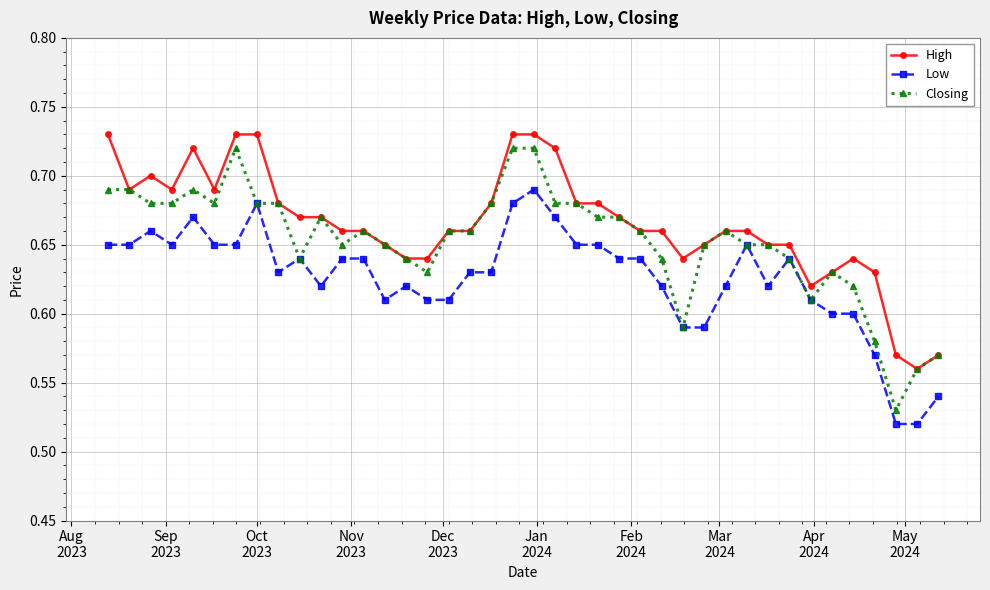

At how many categories does at least one series exceed 0?

40